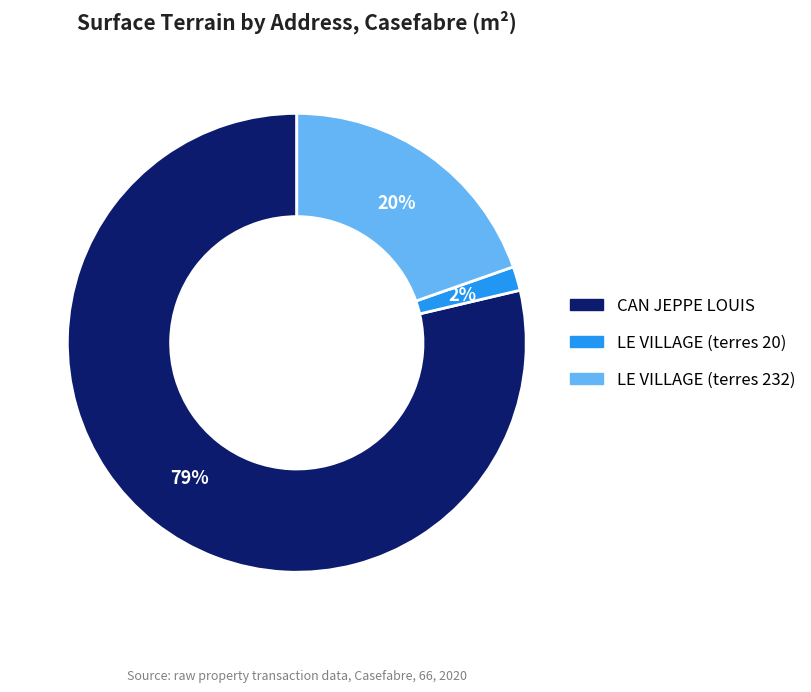

What is the largest slice in the pie chart?

CAN JEPPE LOUIS